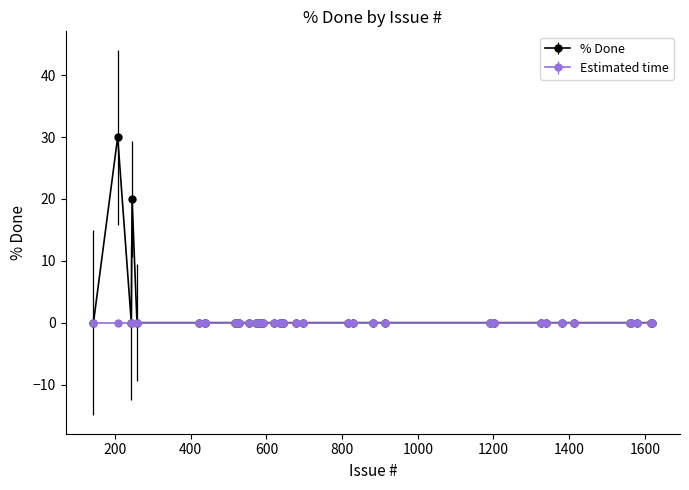

What is the greatest value displayed?

30